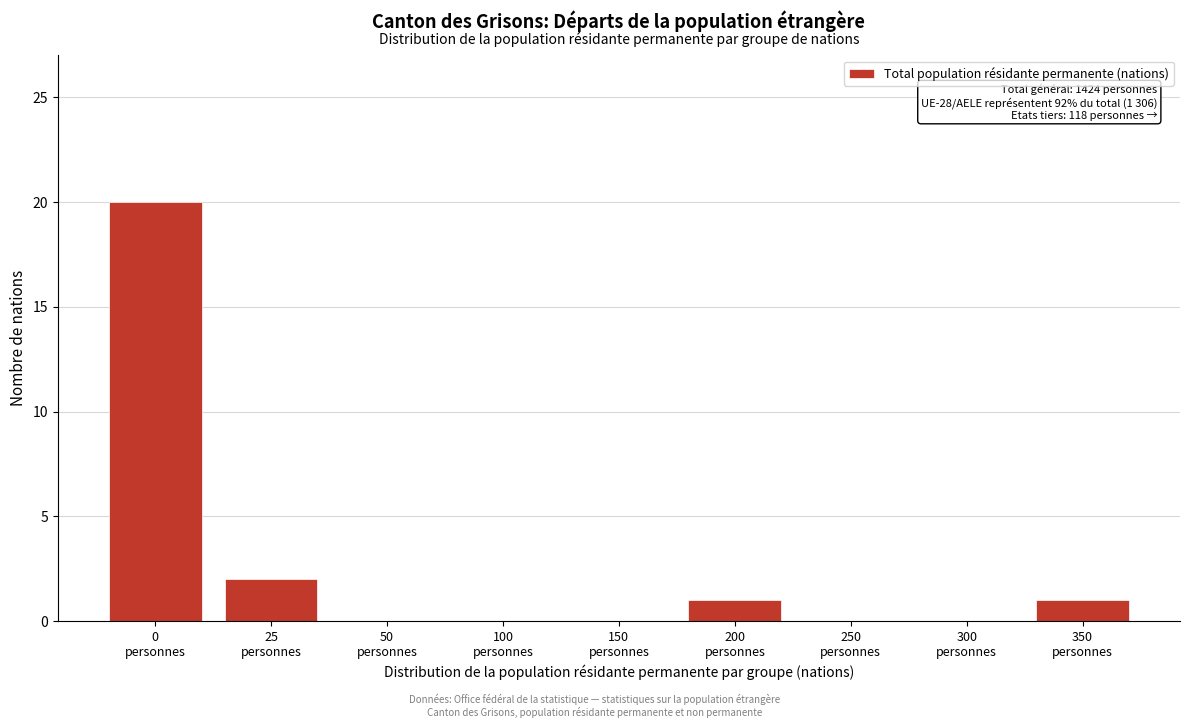

What is the maximum value shown in the chart?

20